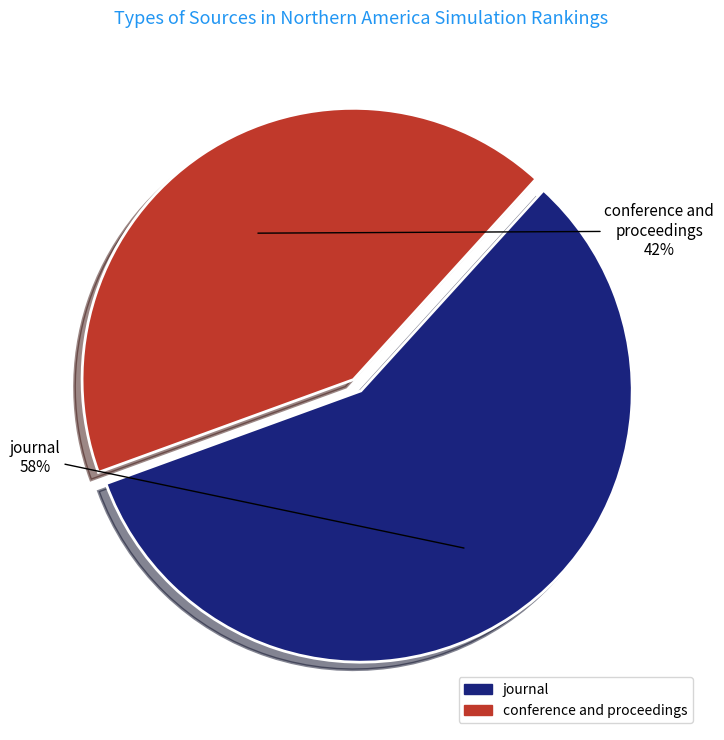

Is it true that conference and proceedings is 28% of the pie?

False